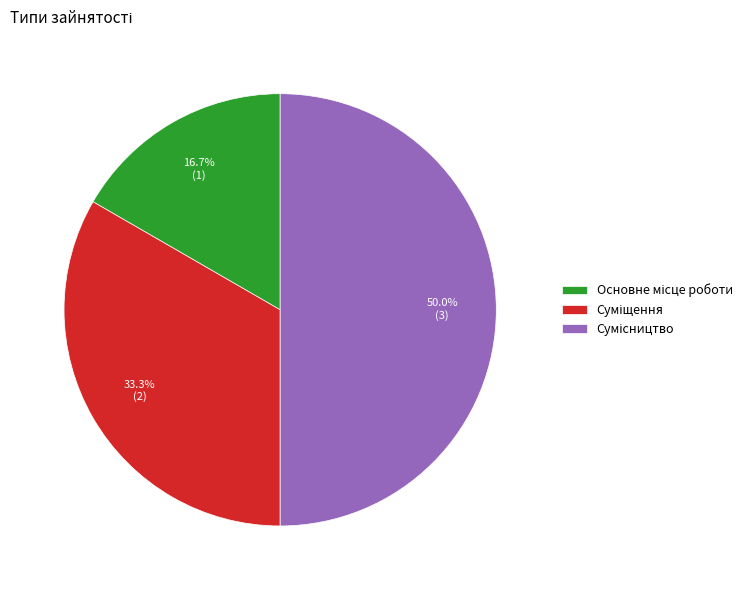

How many slices are in this pie chart?

3